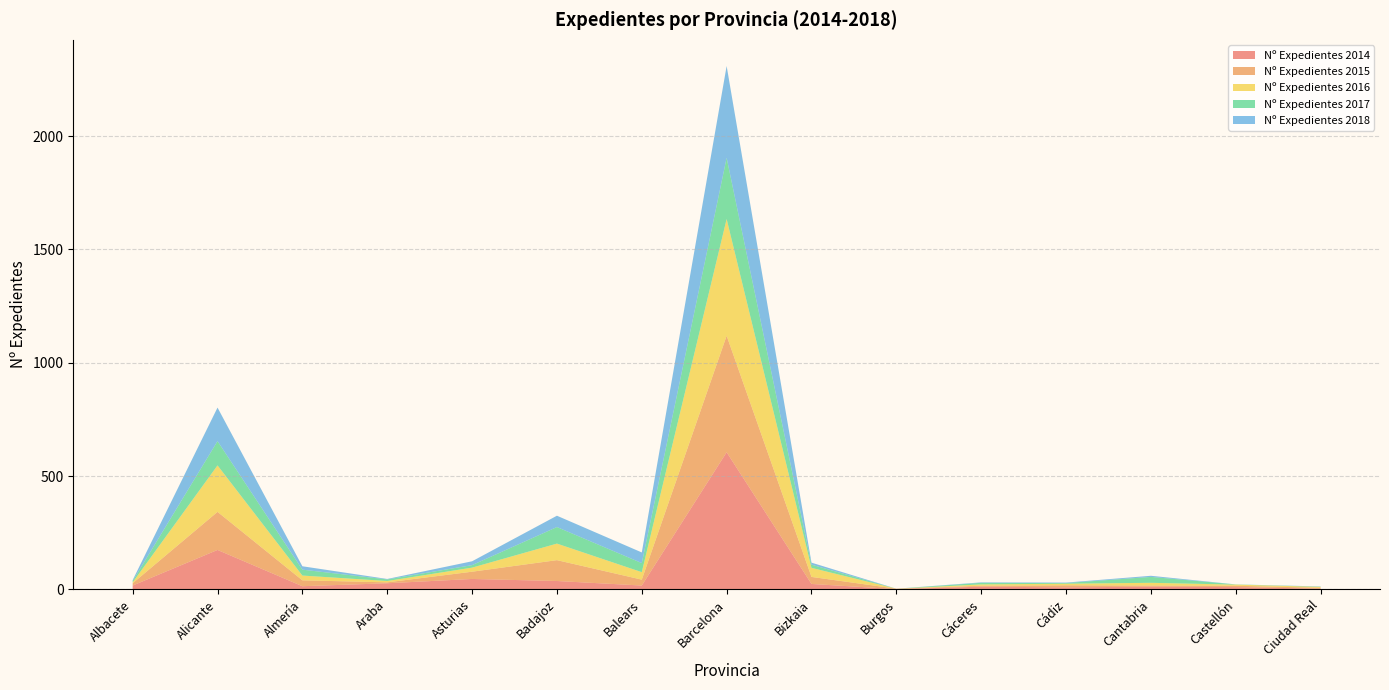

At which label does Nº Expedientes 2014 reach its peak?

Barcelona